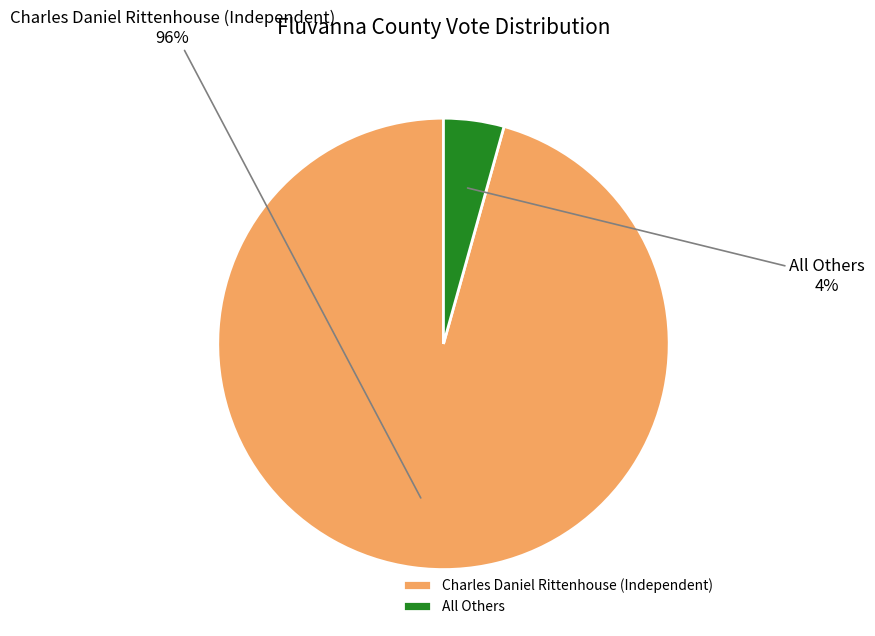

What percentage is the All Others slice, to the nearest percent?

4%